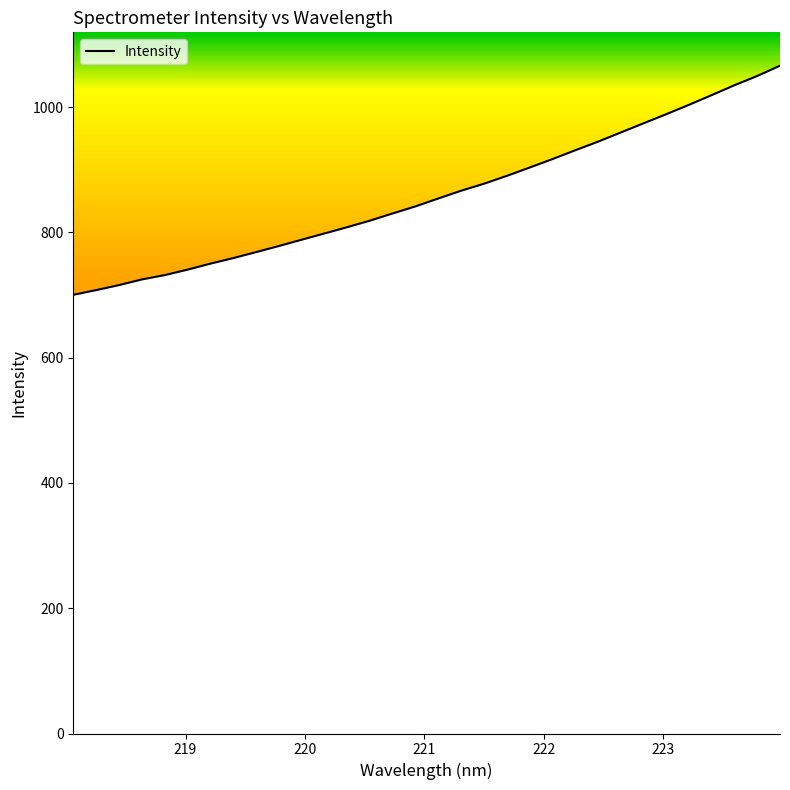

What is the minimum value shown in the chart?

700.3